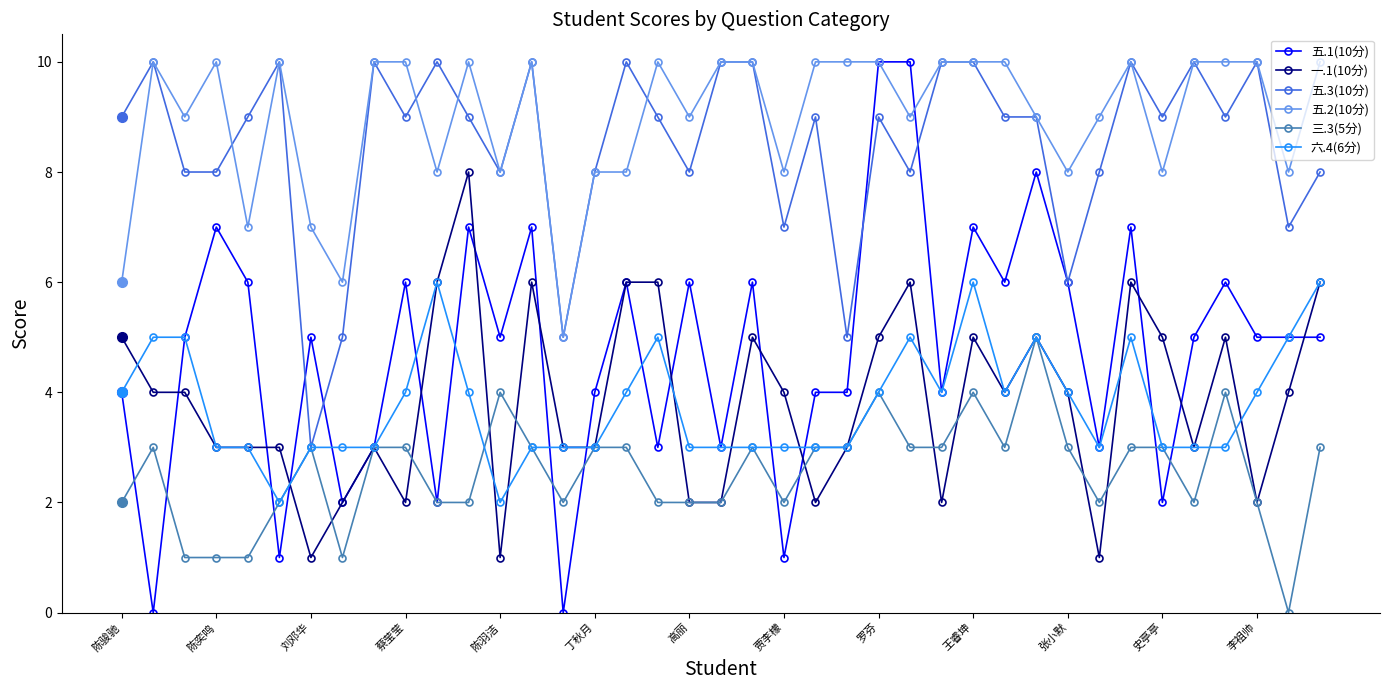

True or false: 五.2(10分) and 一.1(10分) cross at least once.

False